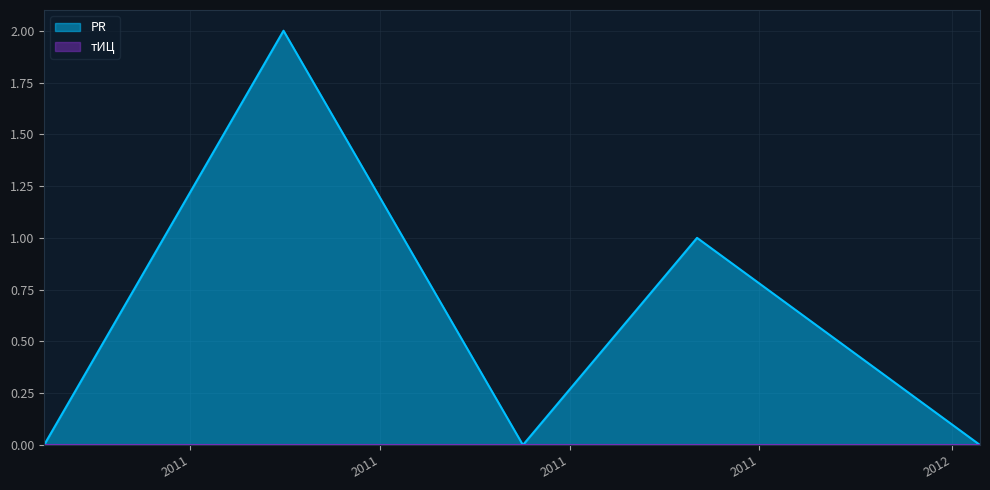

List the labels in order of value, largest first.

2011-07-01, 2011-11-11, 2011-04-15, 2011-09-16, 2012-02-10